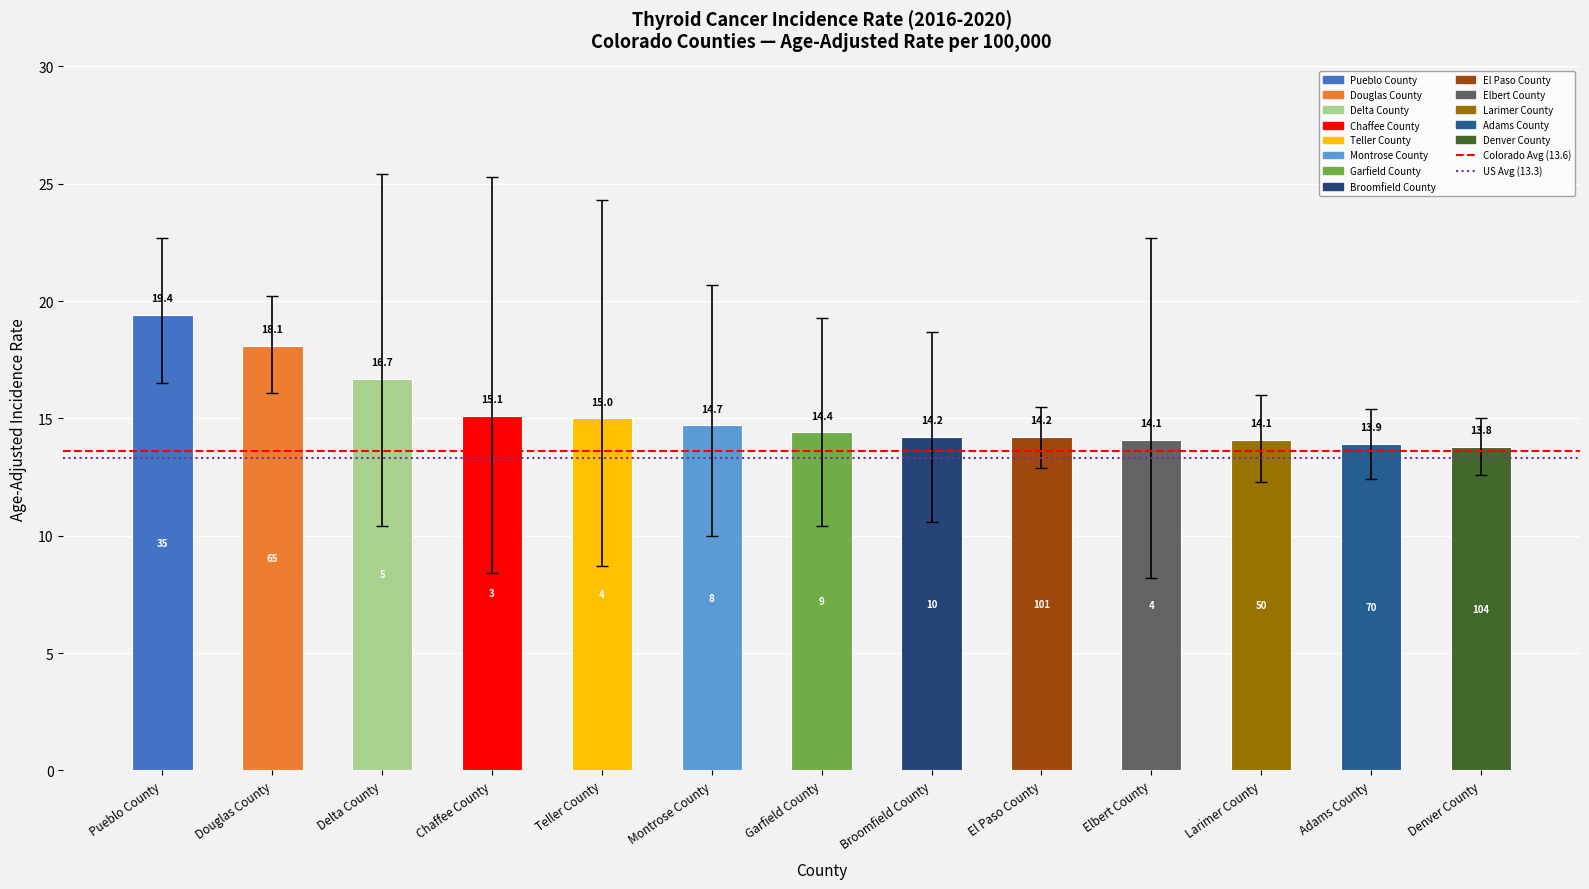

Which label corresponds to the smallest value in the chart?

Denver County